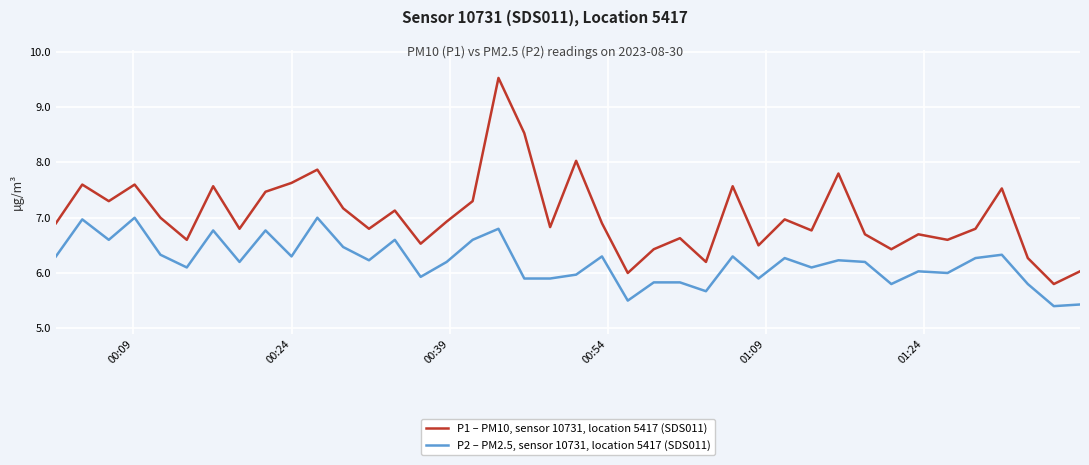

Which series has the largest total across all categories?

P1 – PM10, sensor 10731, location 5417 (SDS011)